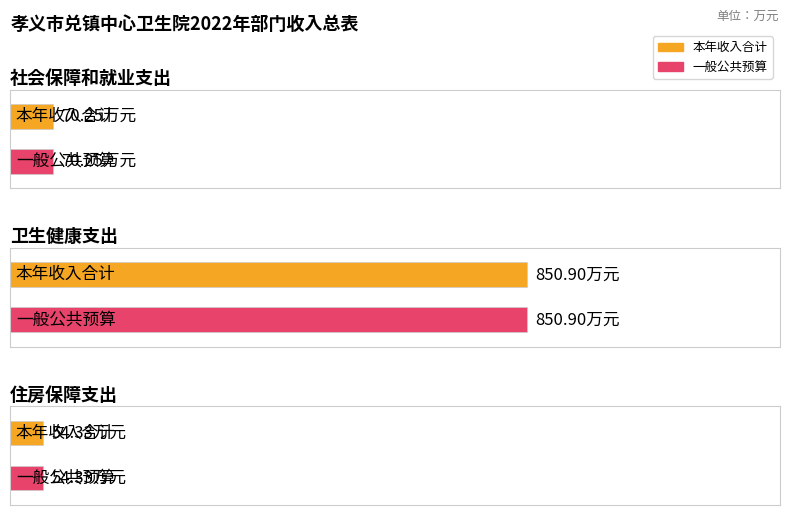

Does the chart contain any negative values?

No